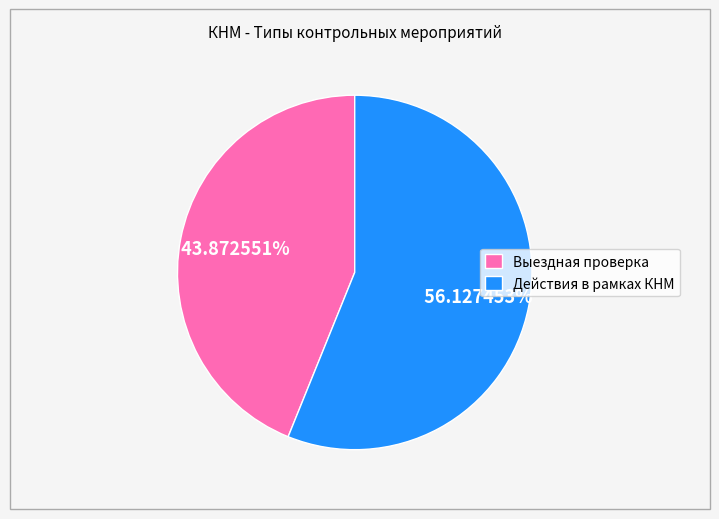

Between Выездная проверка and Действия в рамках КНМ, which is larger?

Действия в рамках КНМ